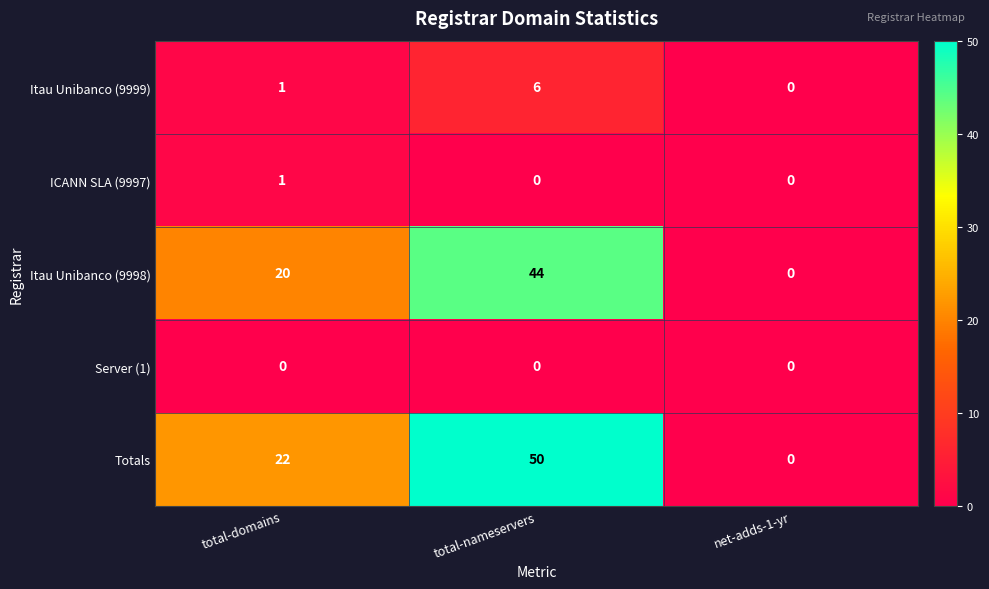

Reading right to left, transcribe all the data shown in this chart.

Itau Unibanco (9999): 0	6	1
ICANN SLA (9997): 0	0	1
Itau Unibanco (9998): 0	44	20
Server (1): 0	0	0
Totals: 0	50	22